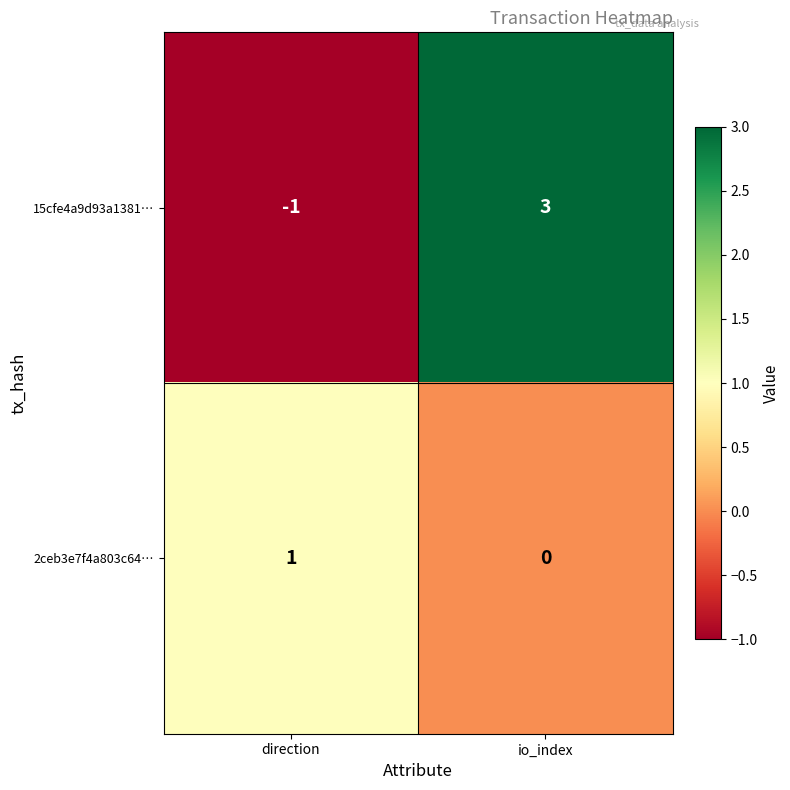

At how many categories does at least one series exceed 2?

1